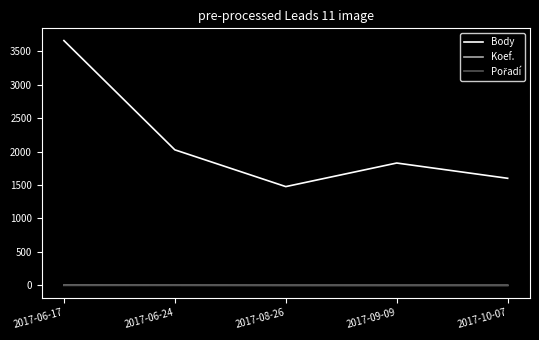

At which label does Body reach its peak?

2017-06-17